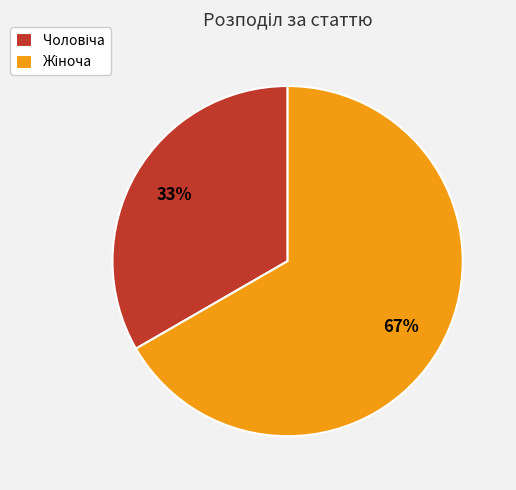

To the nearest percent, what is the average slice percentage?

50%